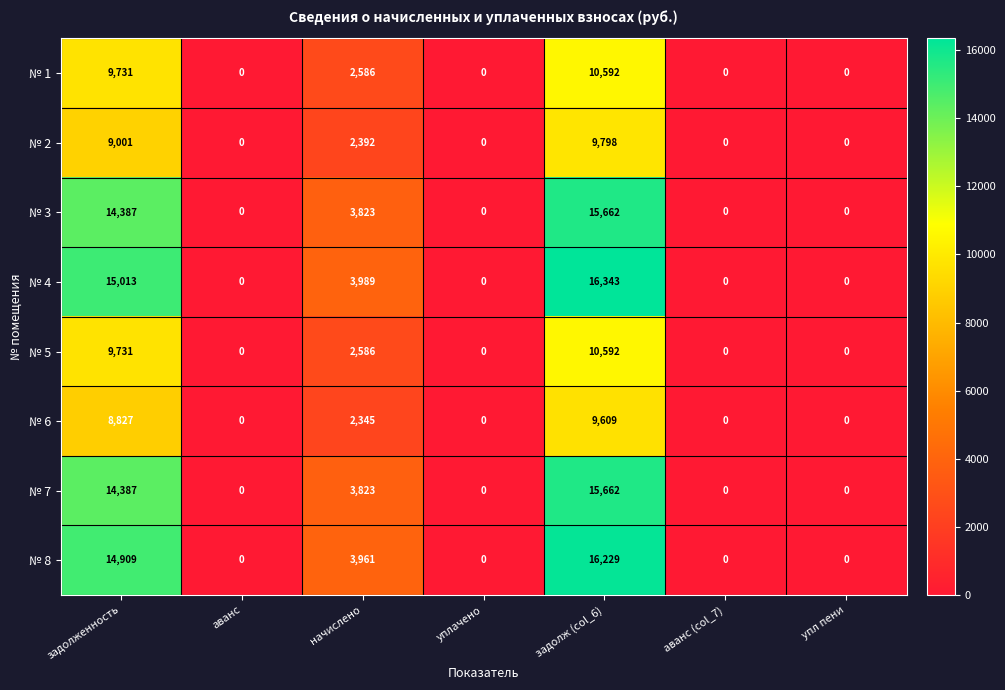

Between начислено and уплачено, which series saw the biggest shift?

№ 4